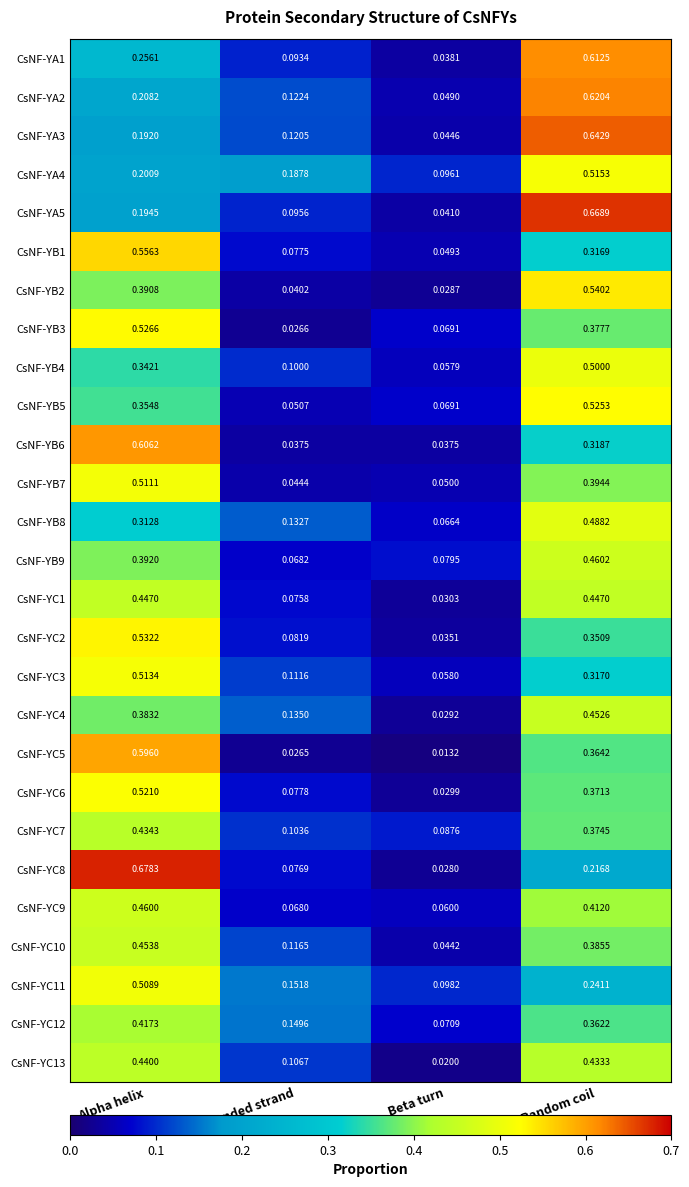

At which label is CsNF-YA1 closest to 0?

Beta turn